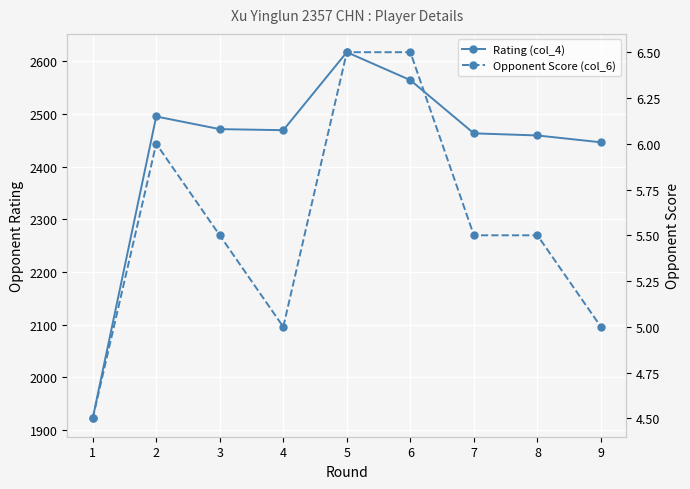

How many lines are shown in the chart?

2